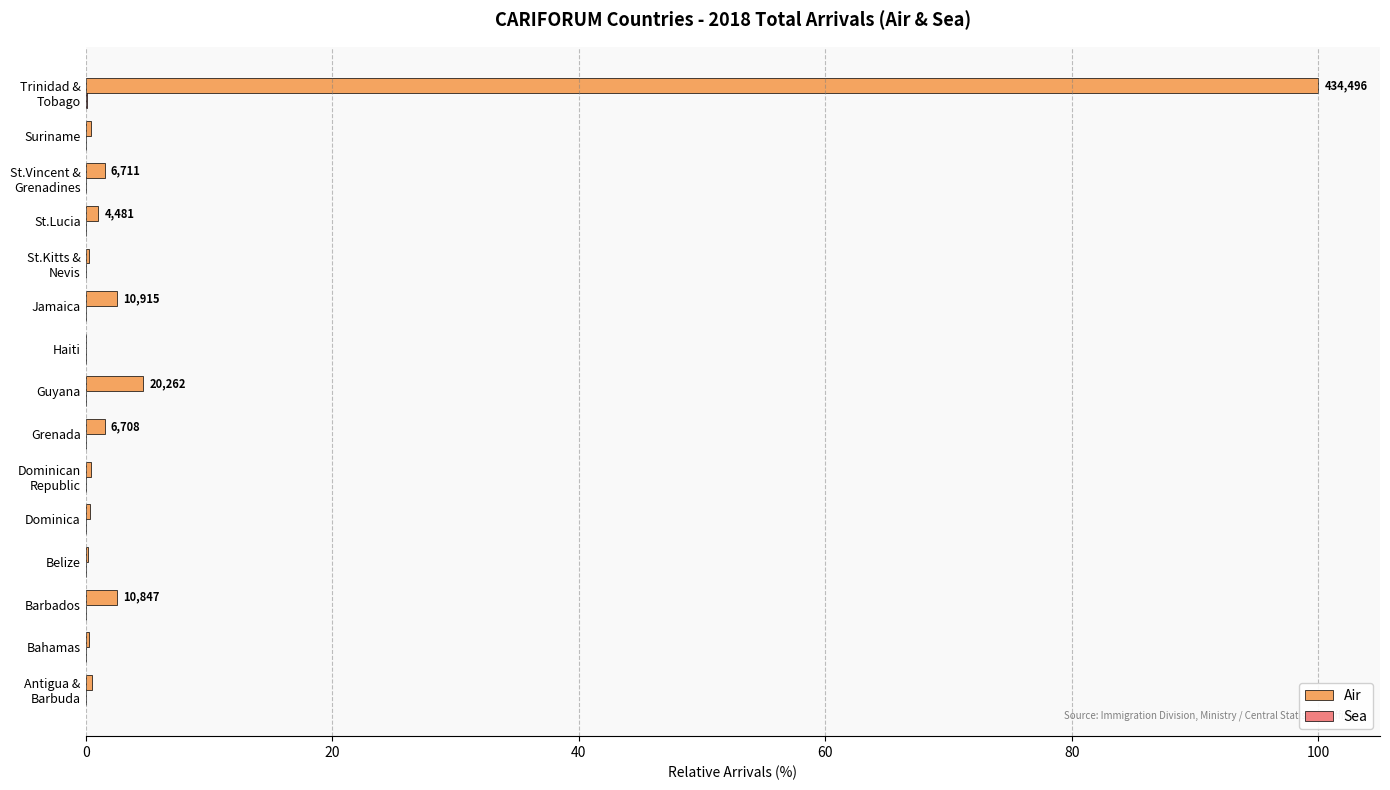

Which series has the largest total across all categories?

Air